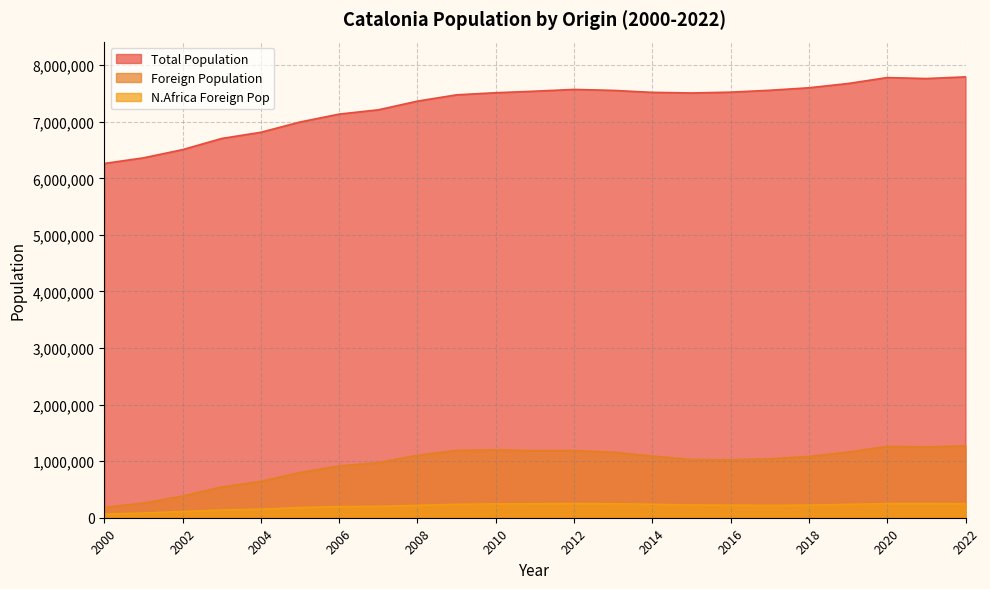

What is the greatest value displayed?

7792611